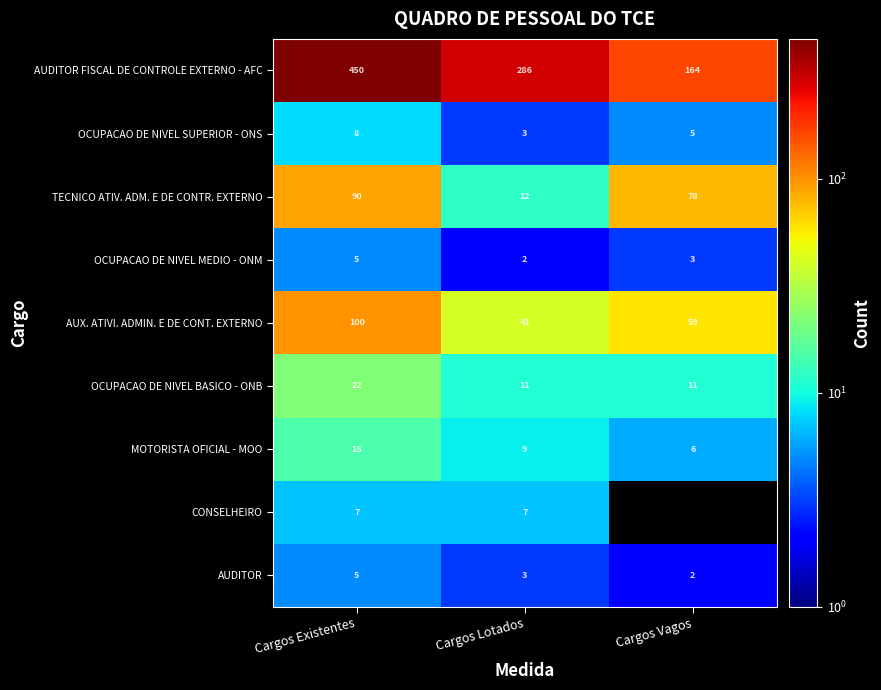

Is the value of AUDITOR at Cargos Lotados greater than the value of TECNICO ATIV. ADM. E DE CONTR. EXTERNO at Cargos Existentes?

No